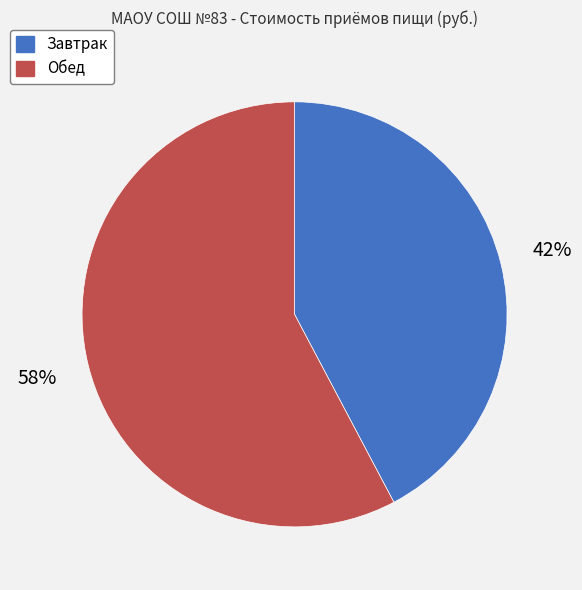

To the nearest percent, what portion does Завтрак represent?

42%